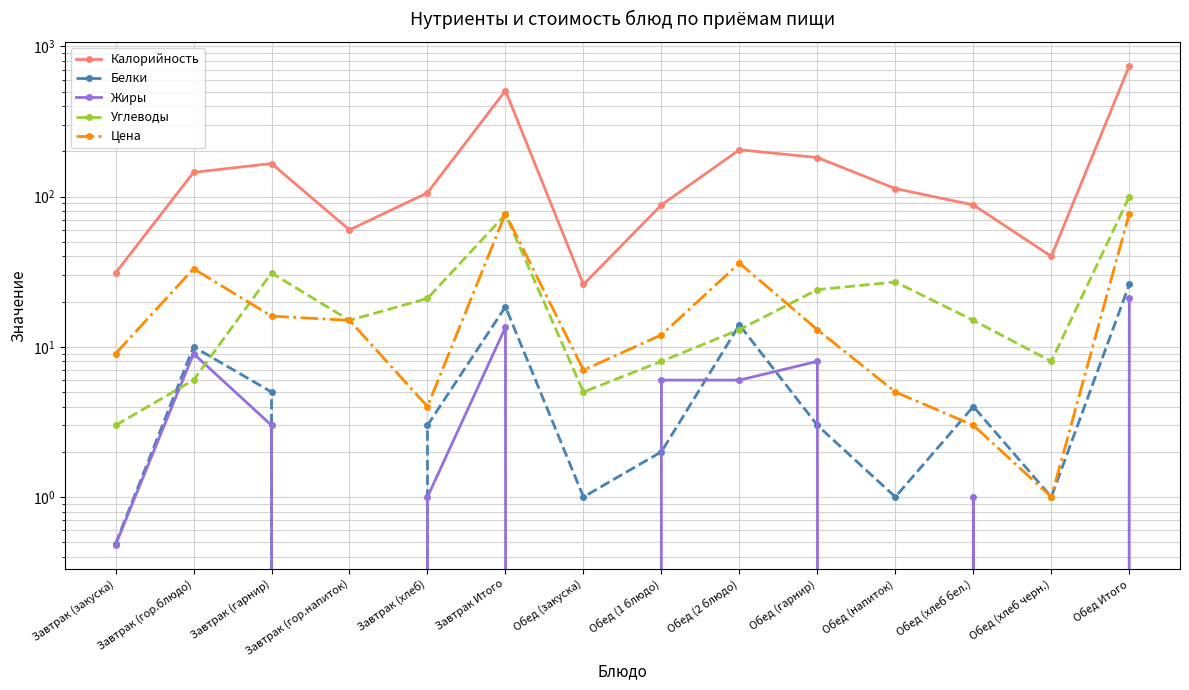

What is the spread (max minus min) of values at Завтрак (хлеб)?

105.0